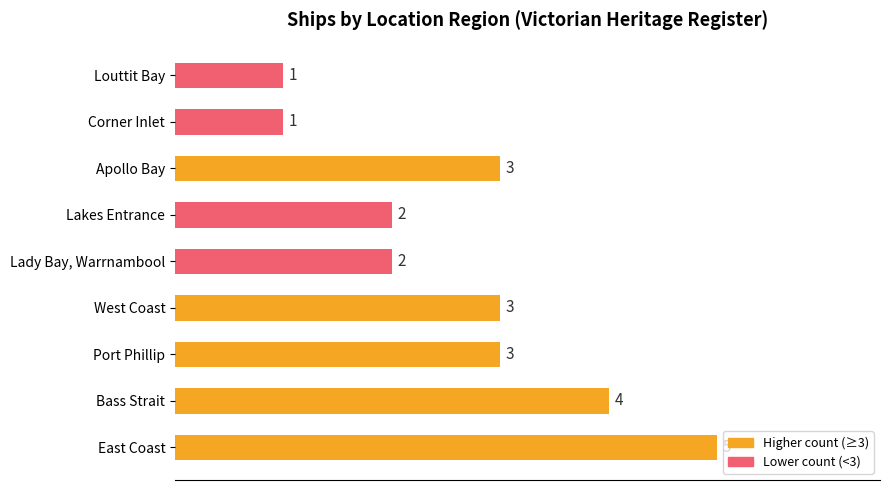

Approximately how many times larger is the value at Apollo Bay compared to Port Phillip?

1.0